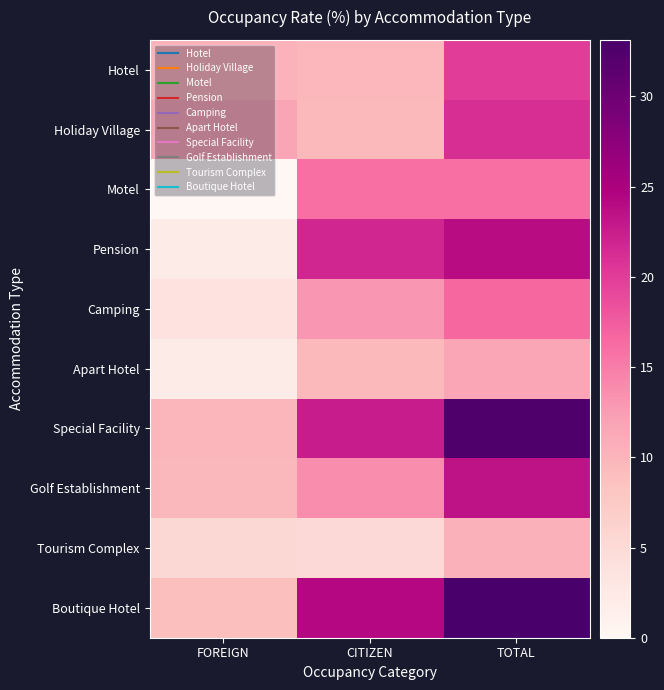

How many series are shown in this chart?

10